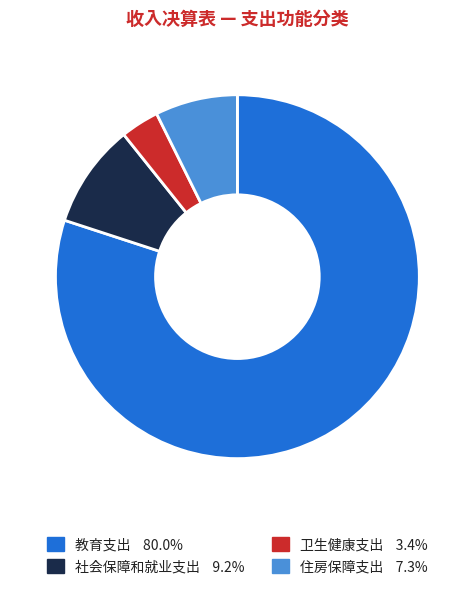

Is there a majority slice in this chart?

Yes